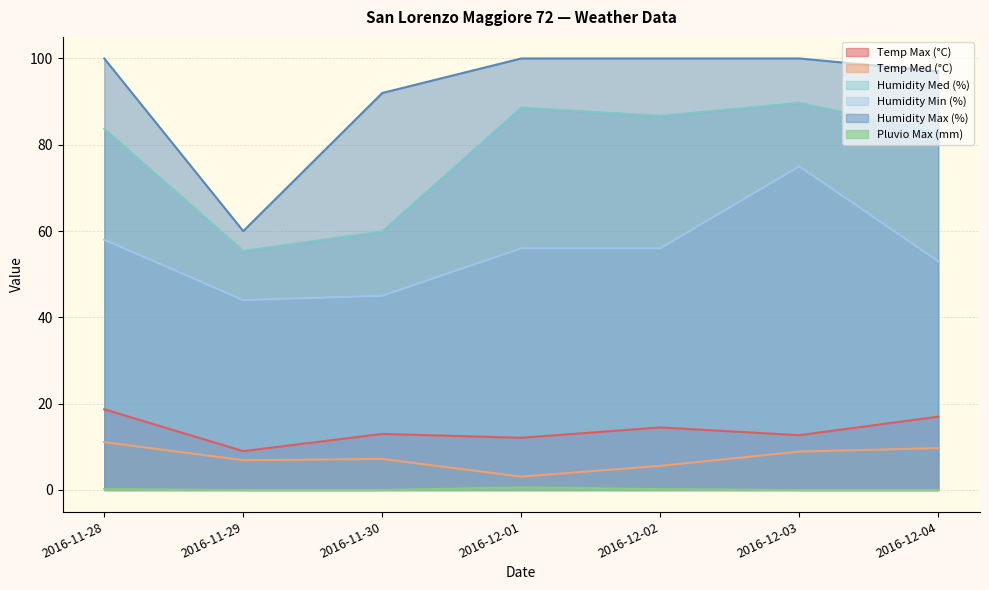

At which category does Humidity Min (%) reach its first local peak?

2016-12-03